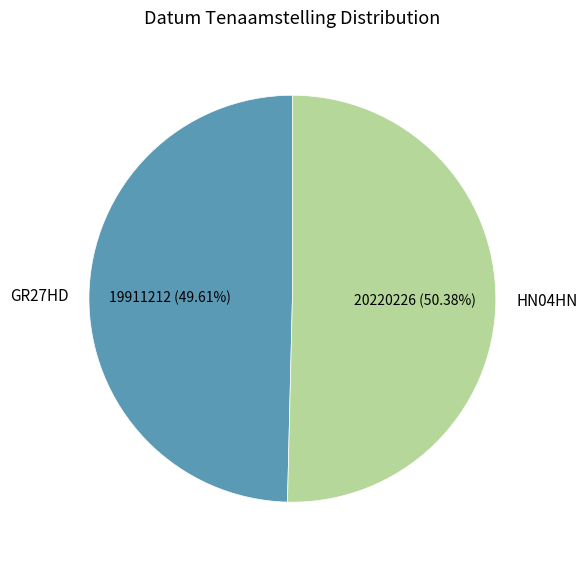

To the nearest percent, what is the difference between the GR27HD and HN04HN slice percentages?

1%